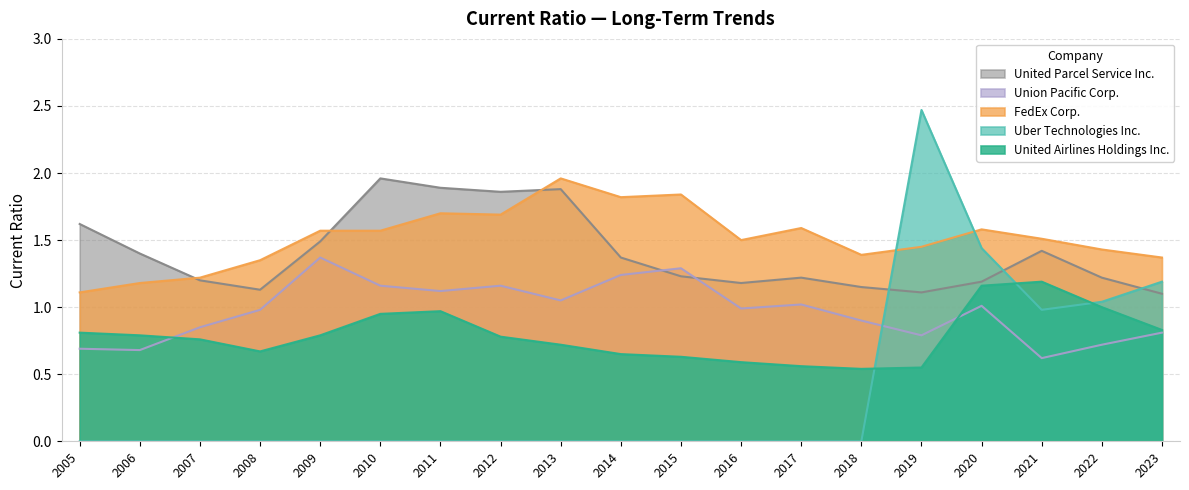

Which has a higher value, 2014 or 2010?

2010